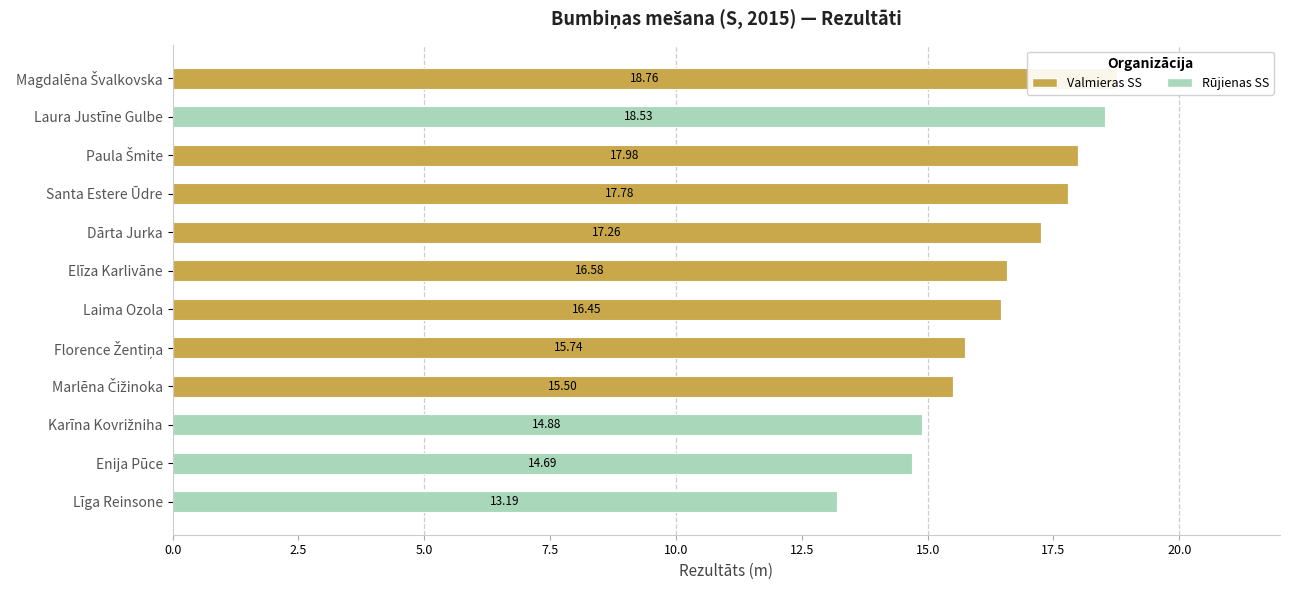

Rank the series by their maximum value, from highest to lowest.

Valmieras SS, Rūjienas SS